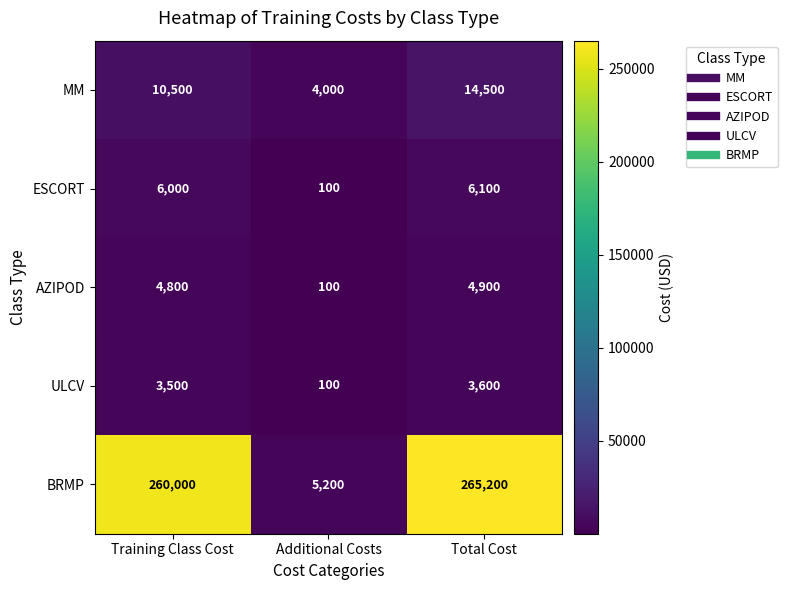

What is the difference between the second highest and minimum values in the ESCORT series?

5900